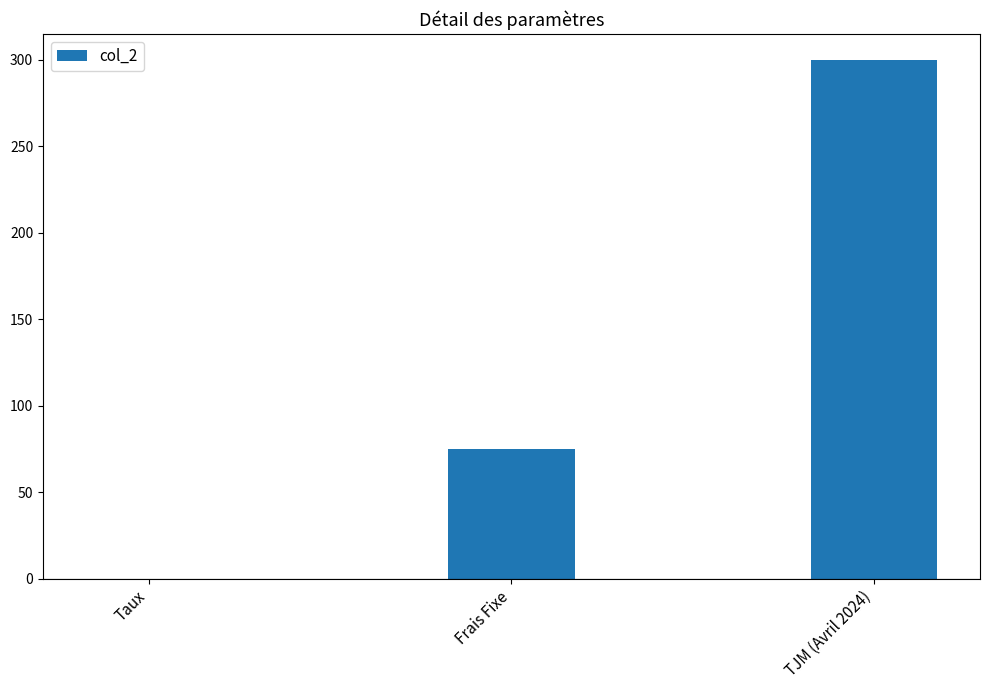

How many categories are shown in the chart?

3